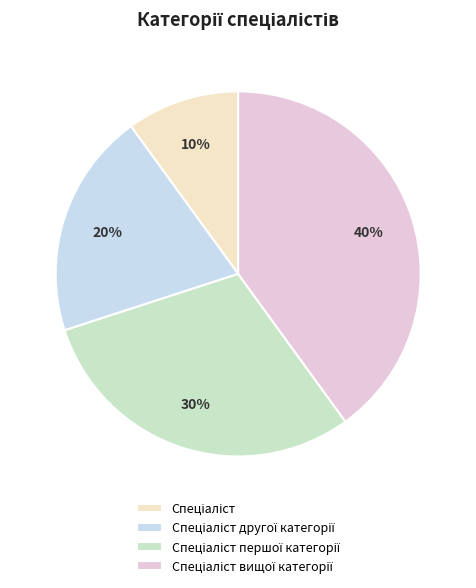

Which category has the biggest portion of the pie?

Спеціаліст вищої категорії